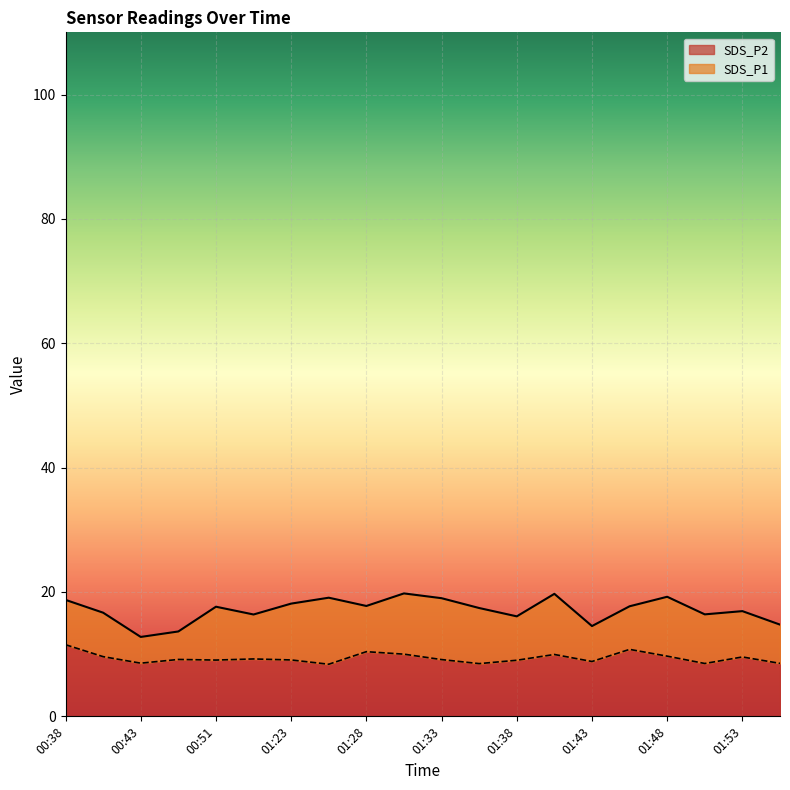

At which category does SDS_P2 reach its first local valley?

00:43